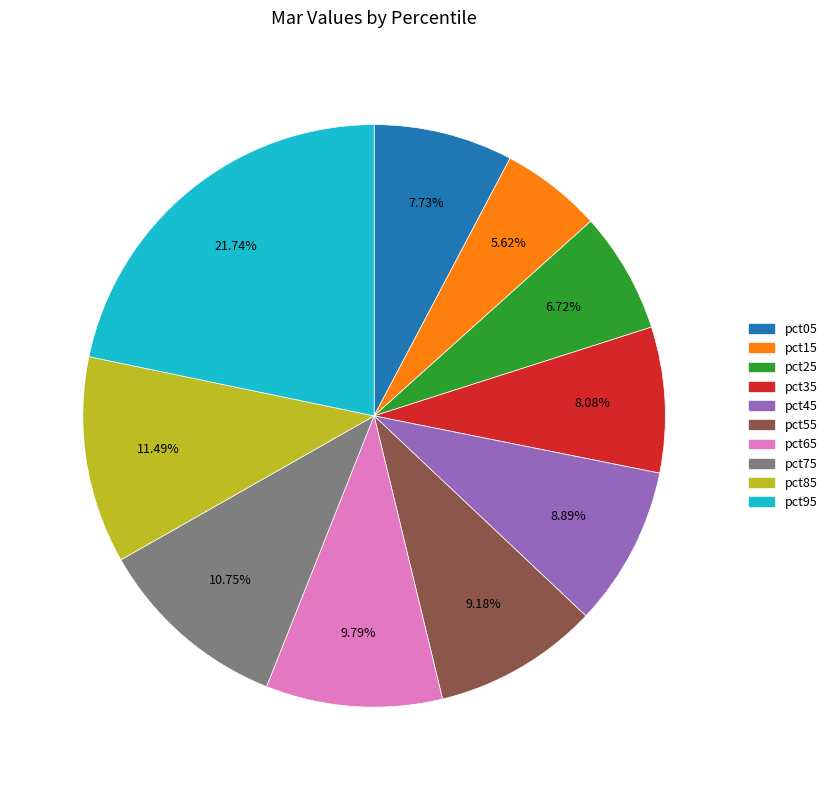

Is there a majority slice in this chart?

No